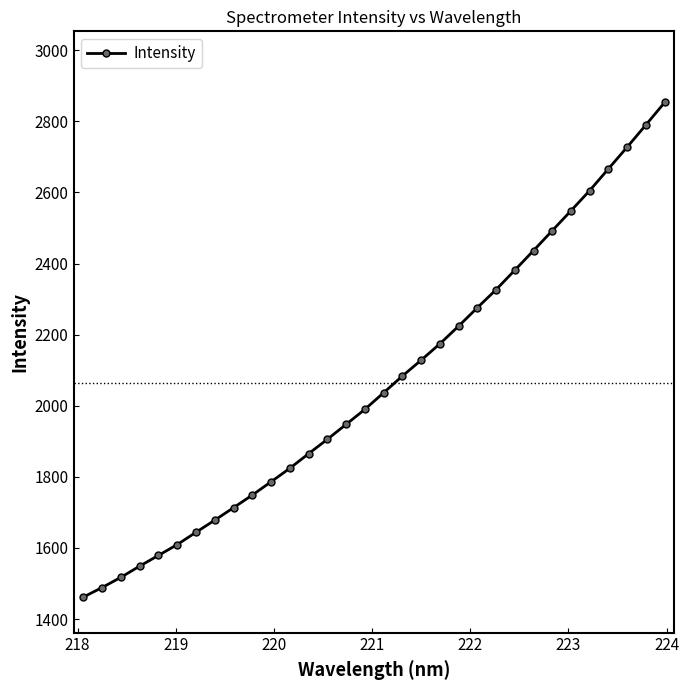

What is the sum of all values?

66059.4